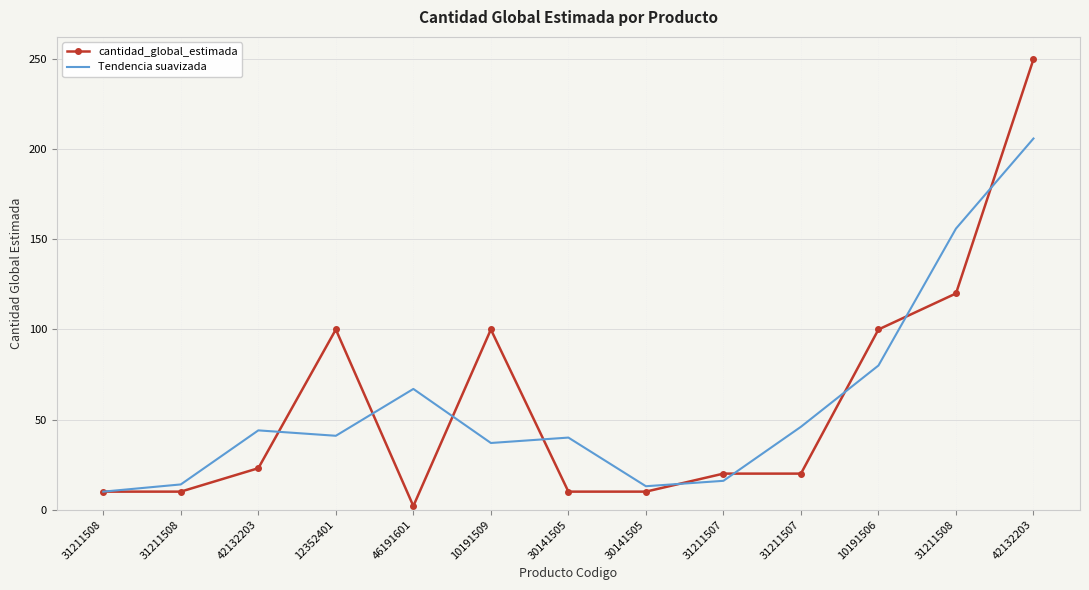

What is the greatest value displayed?

250